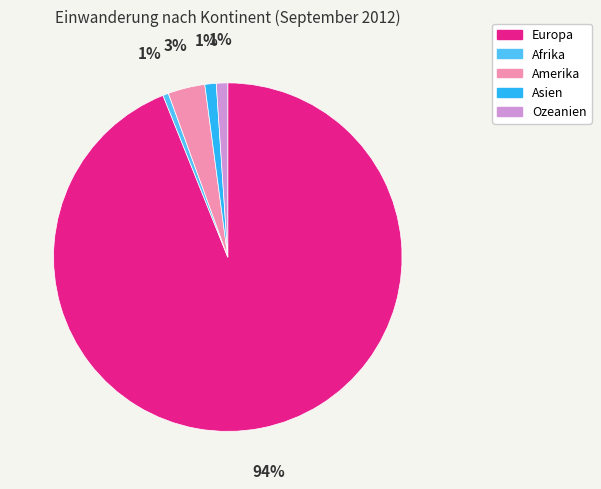

To the nearest percent, what is the combined percentage of Amerika and Ozeanien?

4%